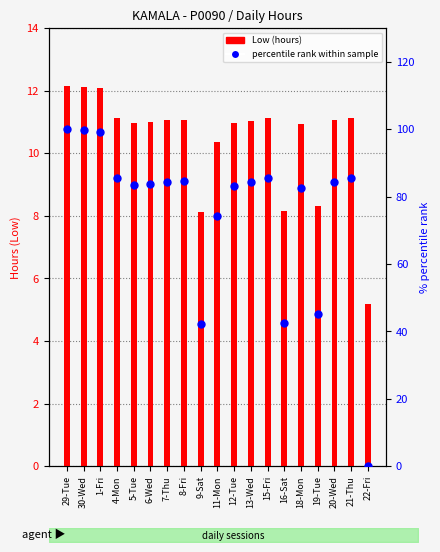

Which series has the largest Y range (max minus min)?

percentile rank within sample